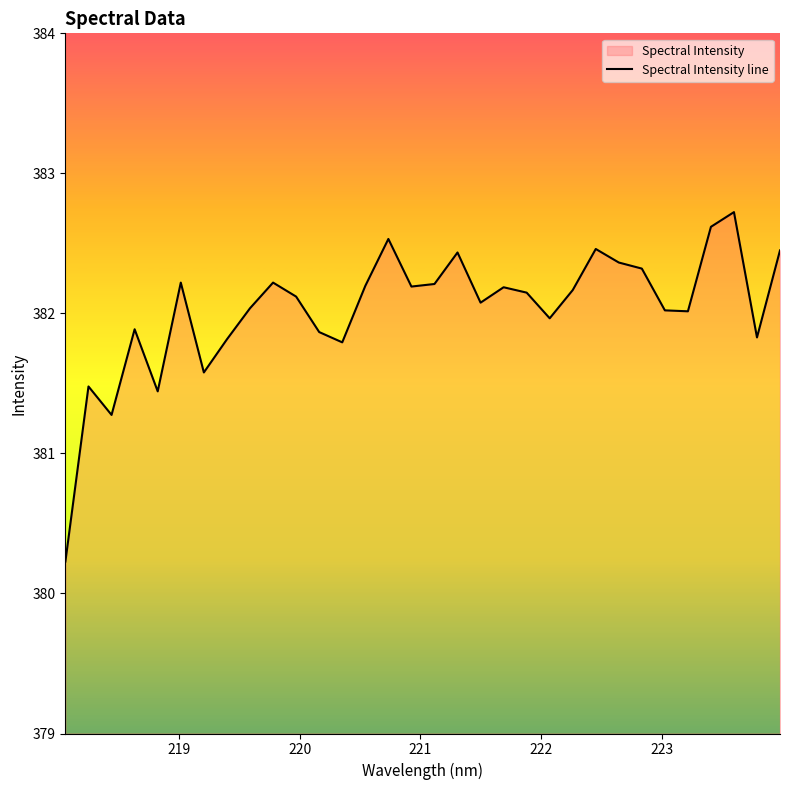

What is the minimum value shown in the chart?

380.2